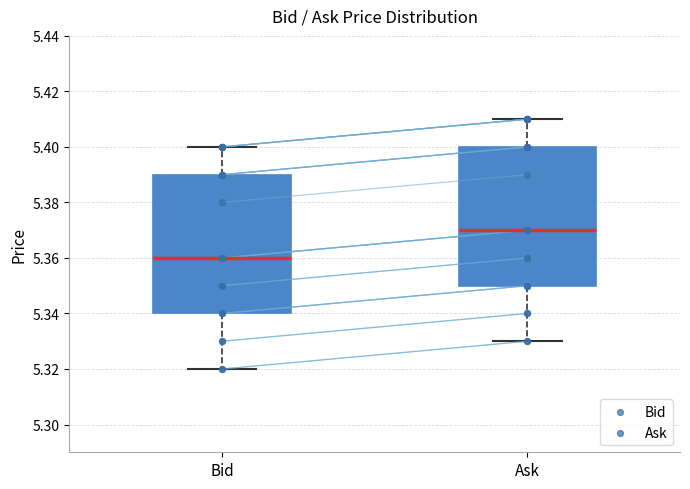

Reading left to right, read every box against the y-axis: the position of its median line, the range the box covers, and the ends of its whiskers. The values are not printed on the chart, so give them approximately, as read against the axis.

Bid: median 5.36, box 5.34 to 5.39, whiskers 5.32 to 5.40
Ask: median 5.37, box 5.35 to 5.40, whiskers 5.33 to 5.41